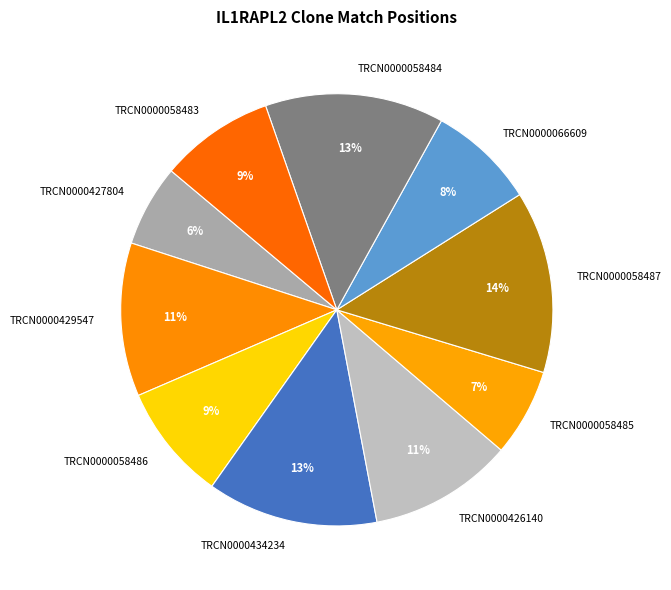

To the nearest percent, what is the combined percentage of TRCN0000426140 and TRCN0000434234?

24%